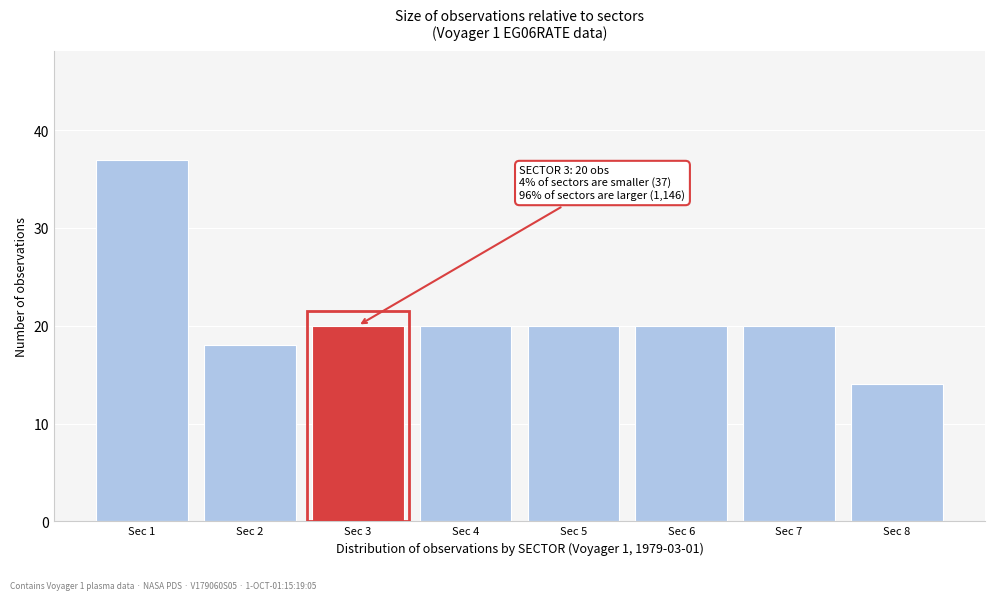

Which range on the x-axis has the tallest bar?

0.5 to 1.5